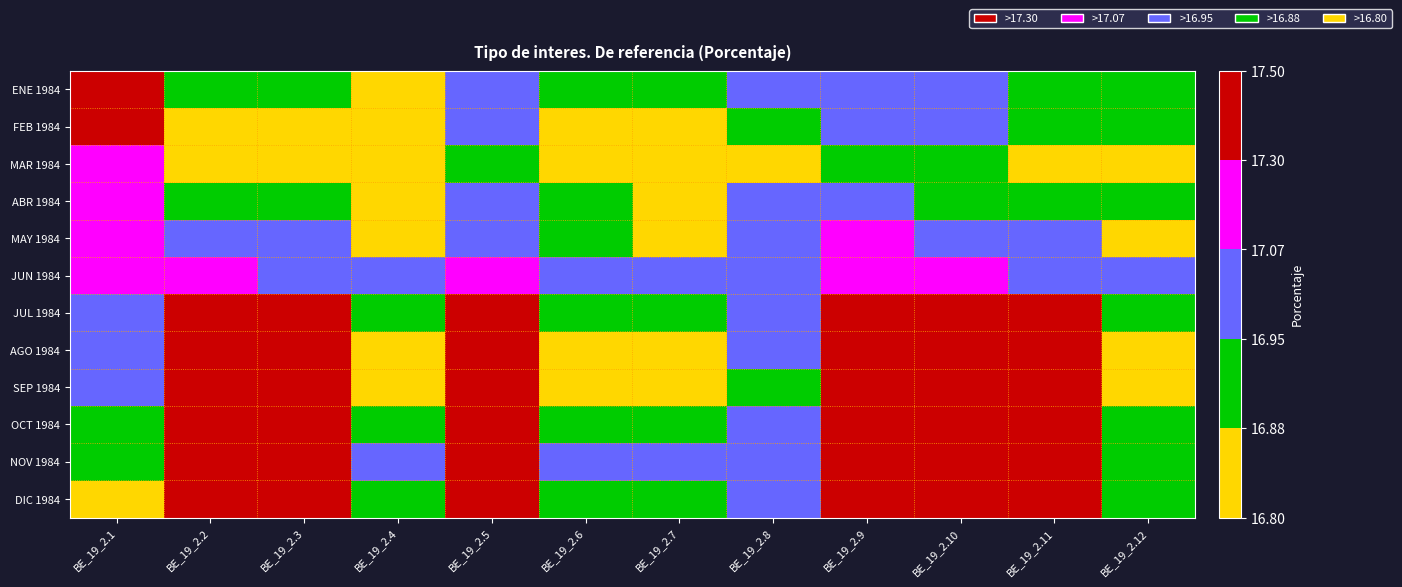

Rank the series by their maximum value, from highest to lowest.

AGO 1984, OCT 1984, NOV 1984, SEP 1984, ENE 1984, DIC 1984, FEB 1984, JUL 1984, MAR 1984, ABR 1984, MAY 1984, JUN 1984